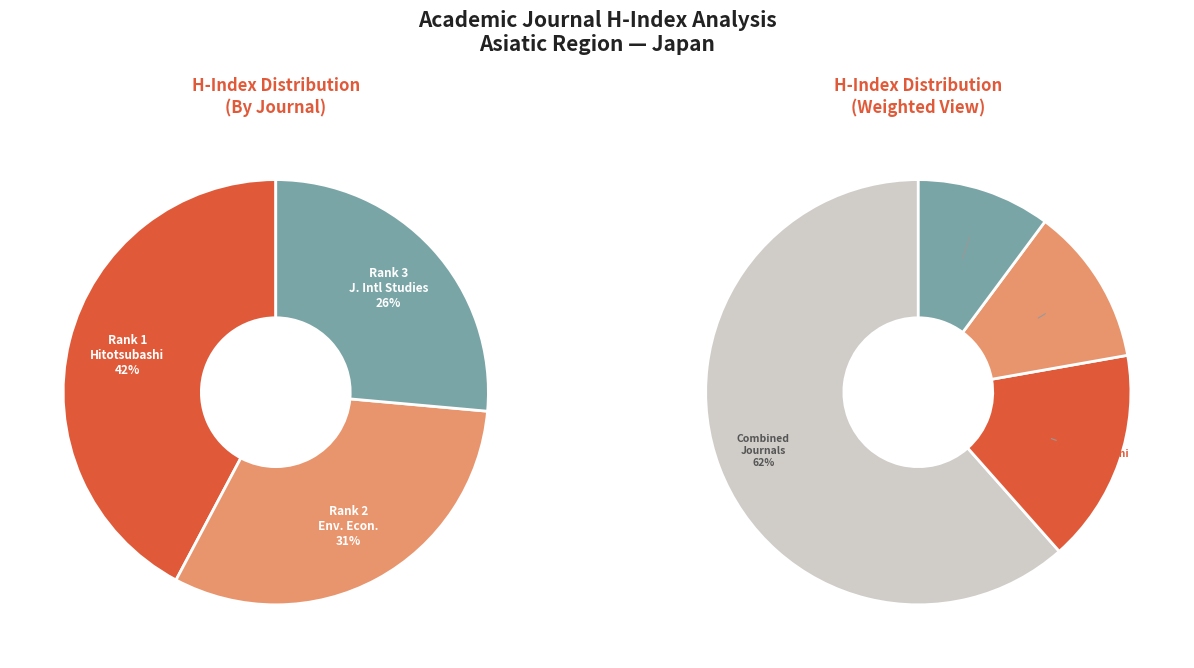

How much of the chart is everything except Journal of International Studies?

73.6%